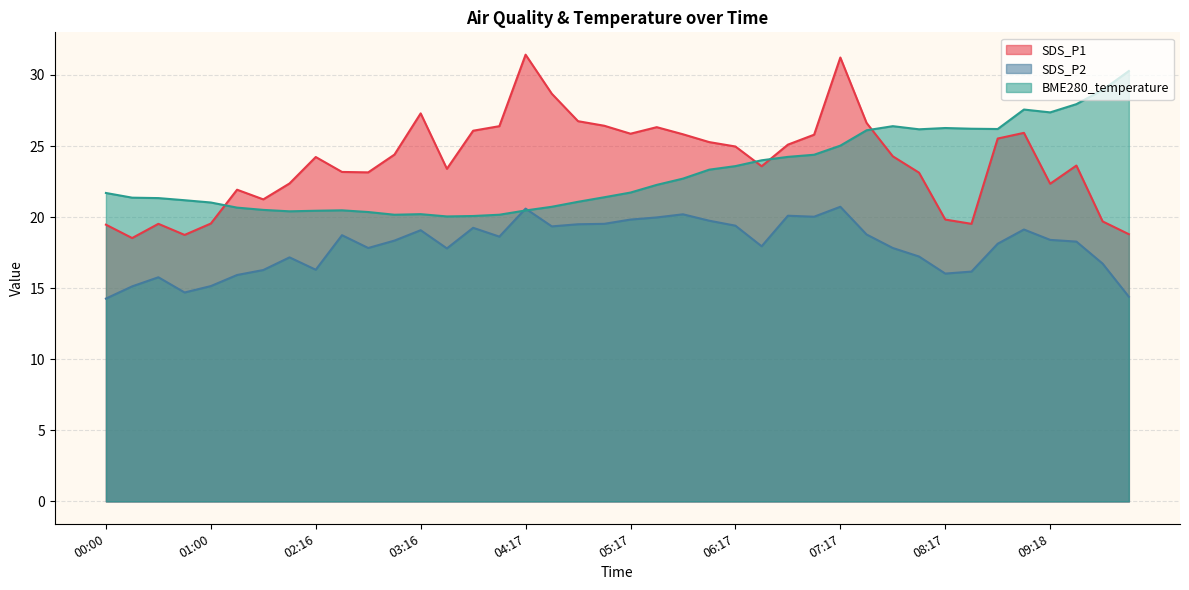

In SDS_P1, how many points are higher than both neighbors (excluding endpoints)?

9